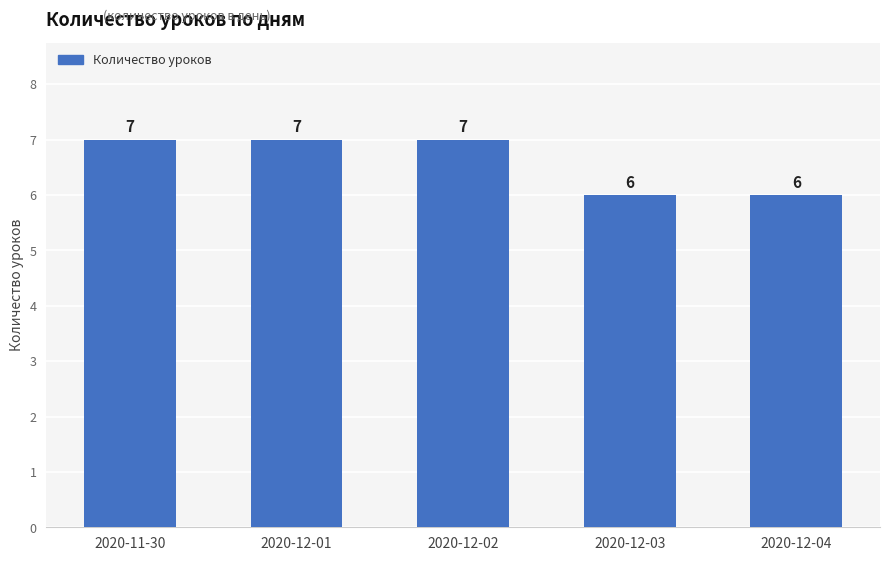

The chart shows a value of 6 at 2020-12-03. True or false?

True